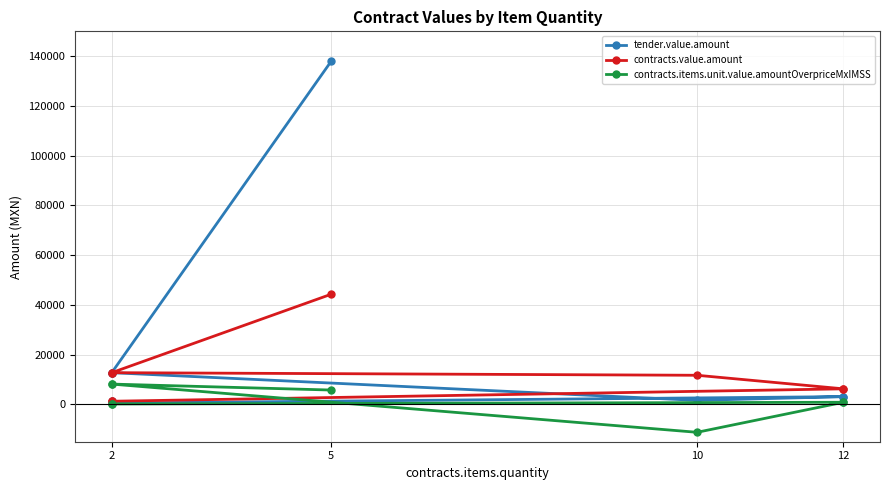

What is the sum of all contracts.value.amount values?

96521.4